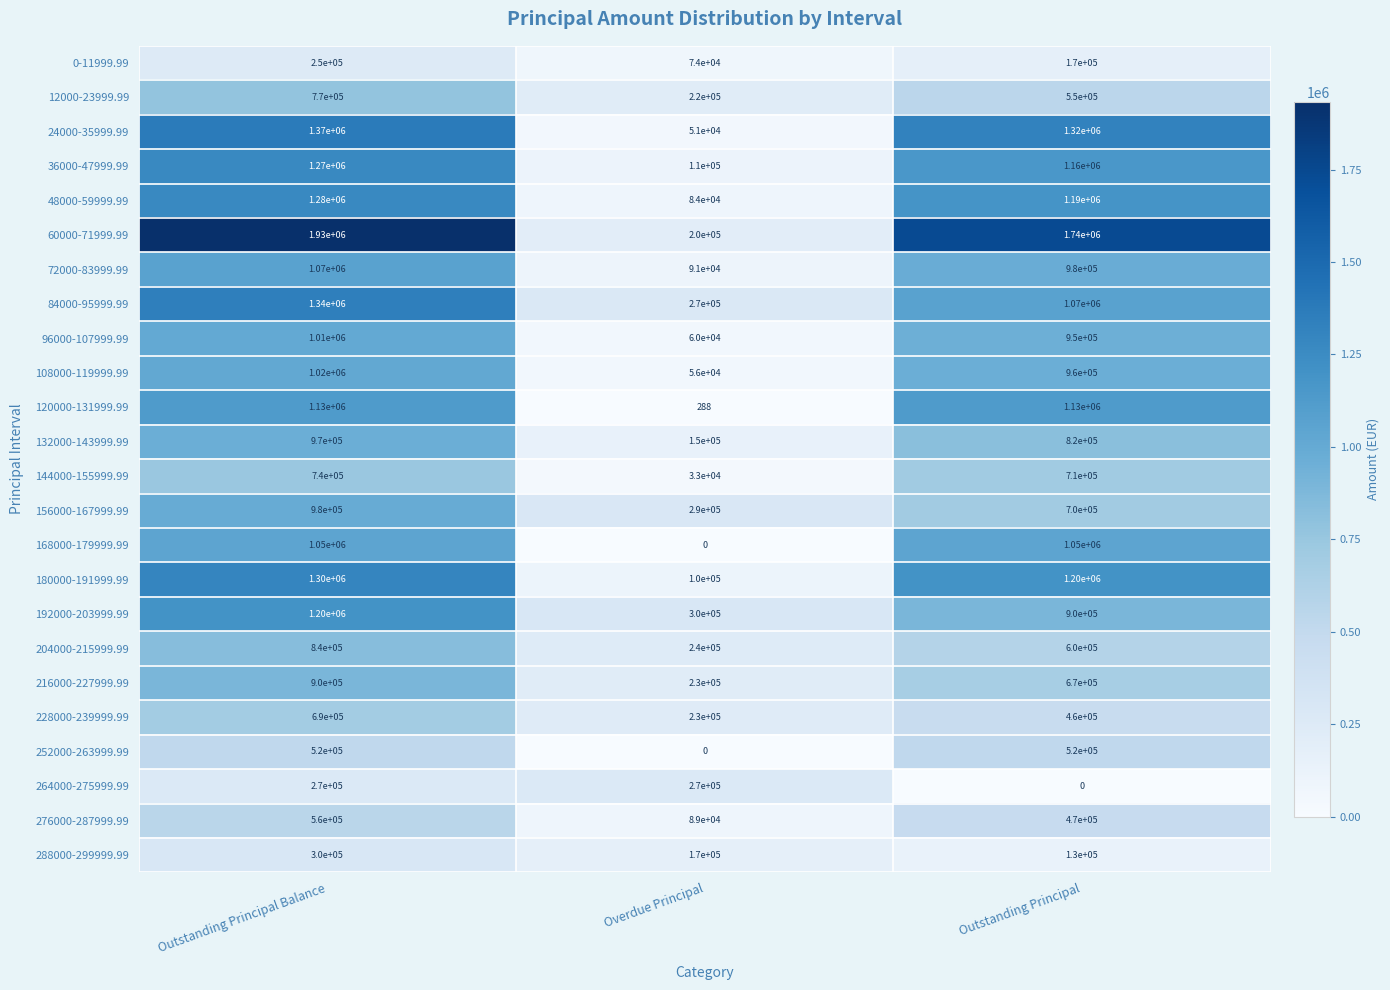

What is the minimum value for 0-11999.99?

74000